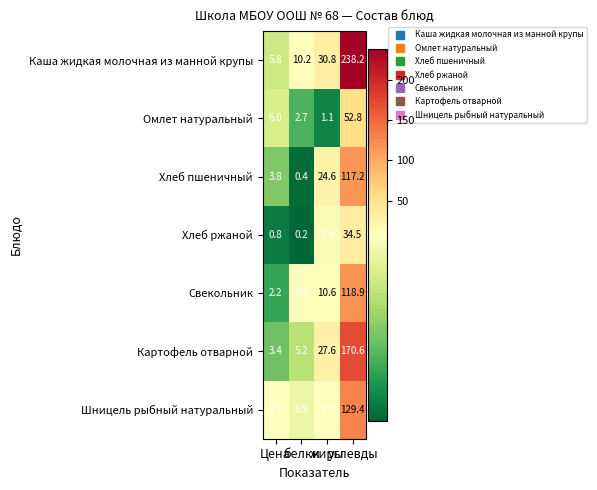

Which series has the largest total across all categories?

Каша жидкая молочная из манной крупы